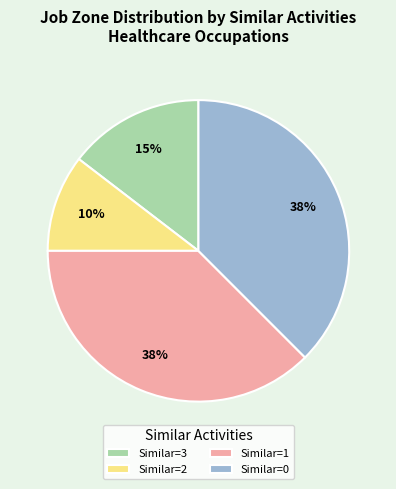

True or false: Similar=3 accounts for 15% of the total.

True